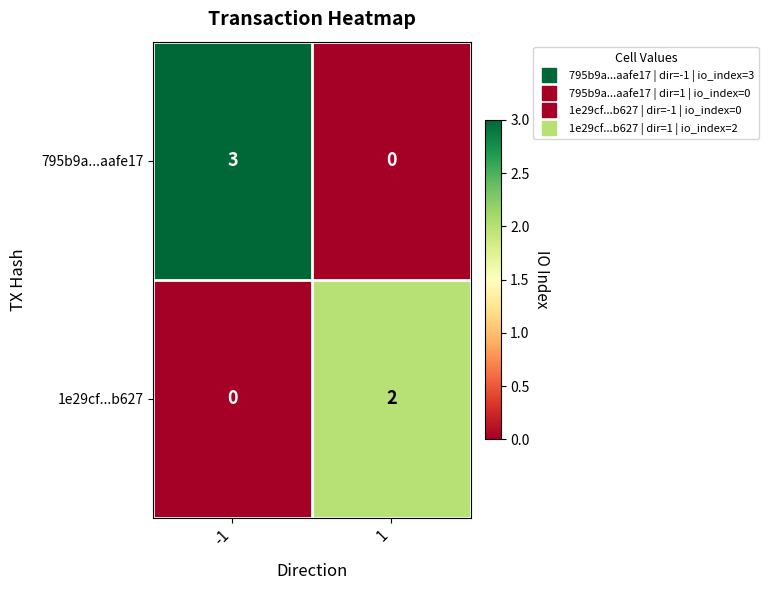

Reading left to right, what are all the values shown in this chart?

795b9a...aafe17: 3	0
1e29cf...b627: 0	2